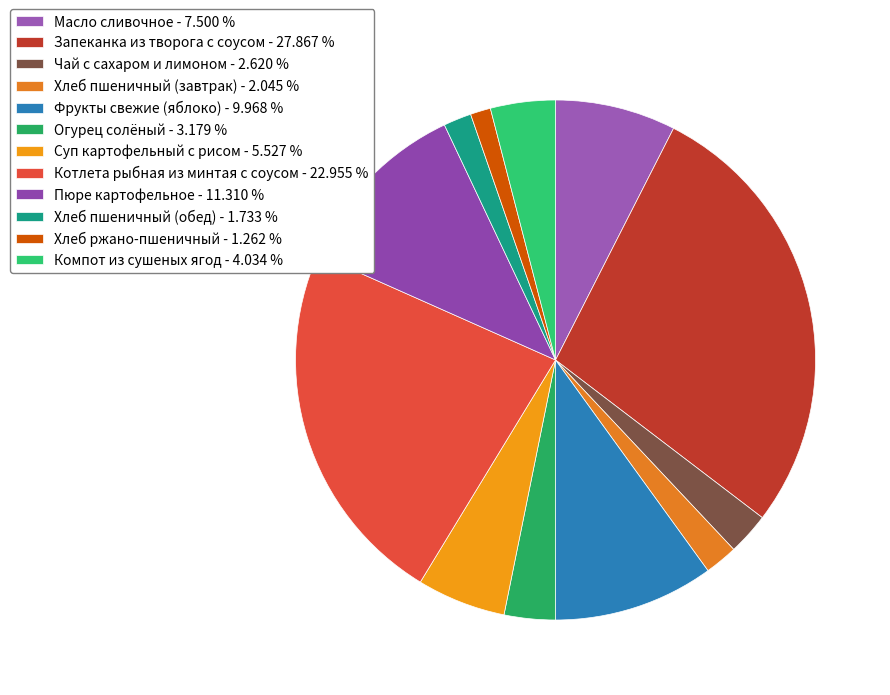

To the nearest percent, what portion does Фрукты свежие (яблоко) represent?

10%